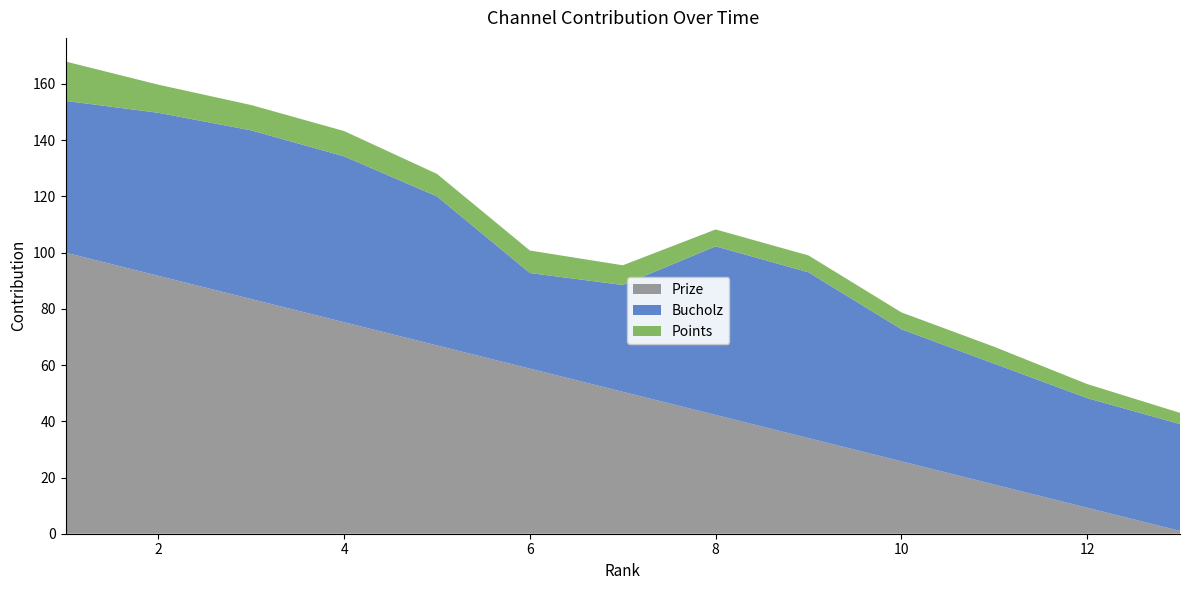

Which series has the largest total across all categories?

Prize